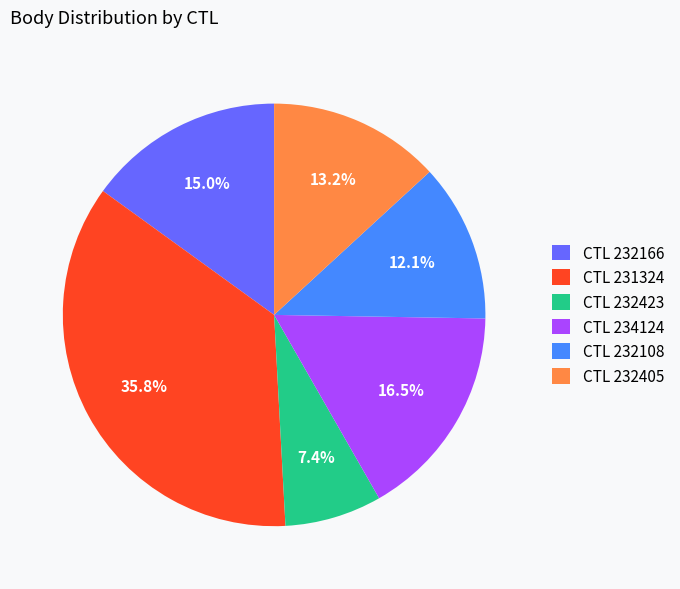

What is the smallest slice in the pie chart?

CTL 232423